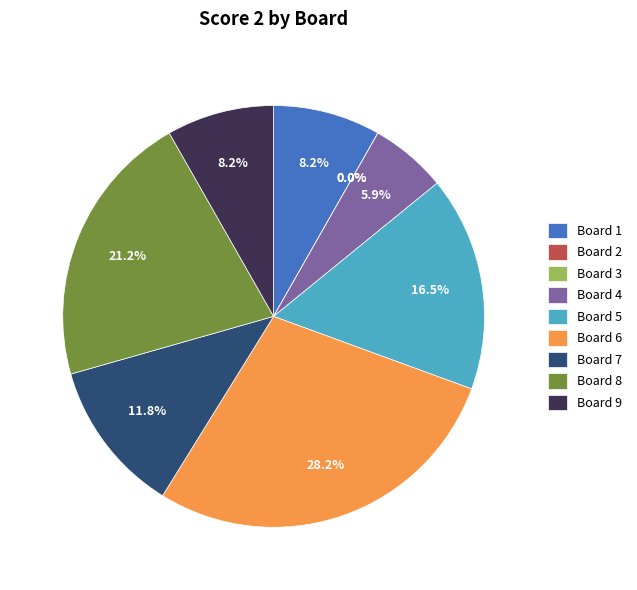

Is there a majority slice in this chart?

No